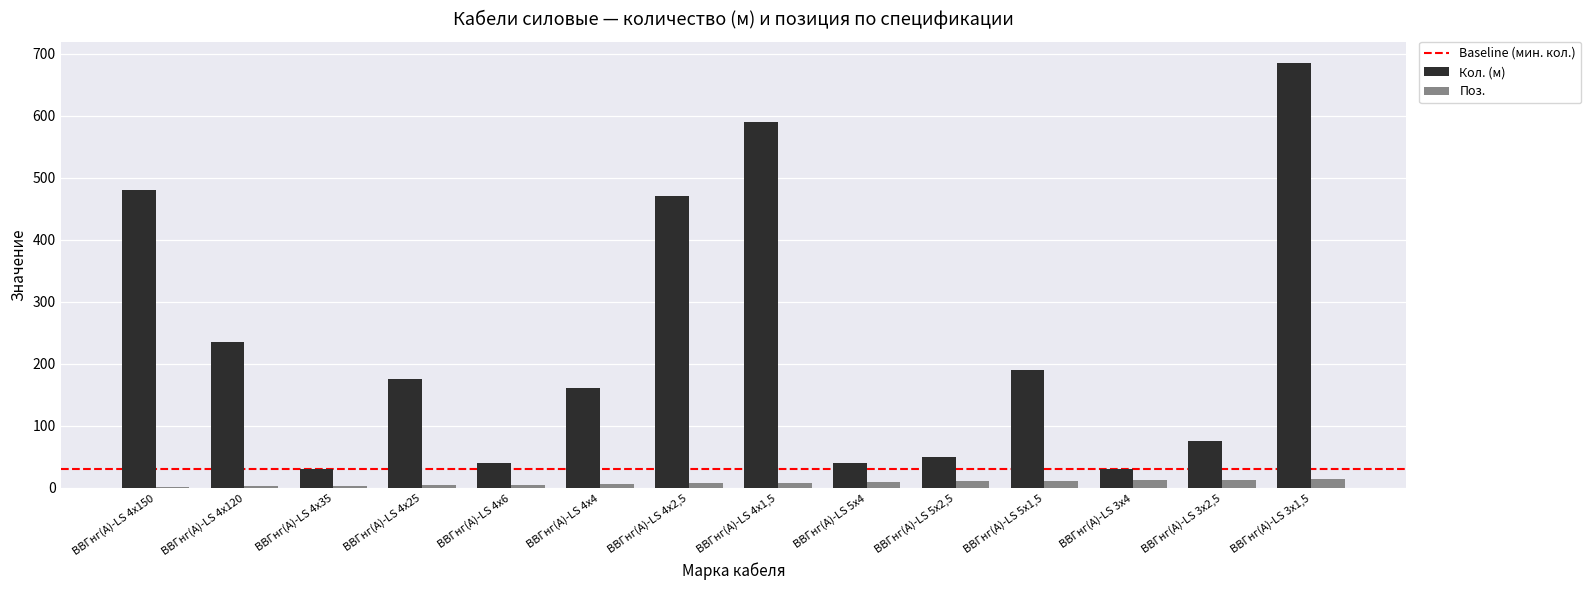

Is the value of Кол. (м) at ВВГнг(А)-LS 4х6 greater than the value of Поз. at ВВГнг(А)-LS 4х150?

Yes